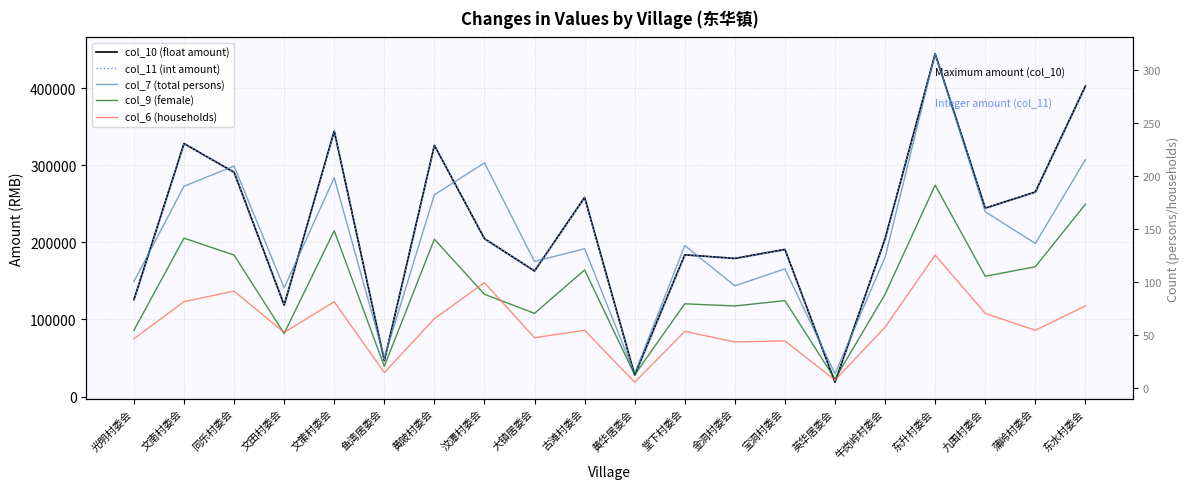

At which category is the sum across all series the highest?

东升村委会